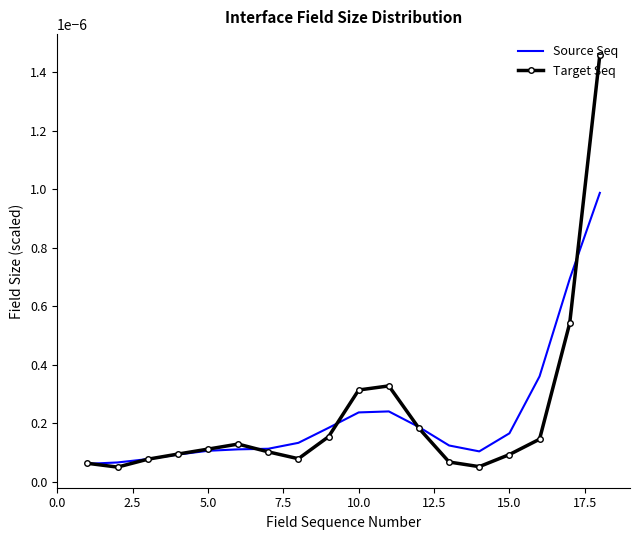

Which series has the largest range (max minus min)?

Target Seq